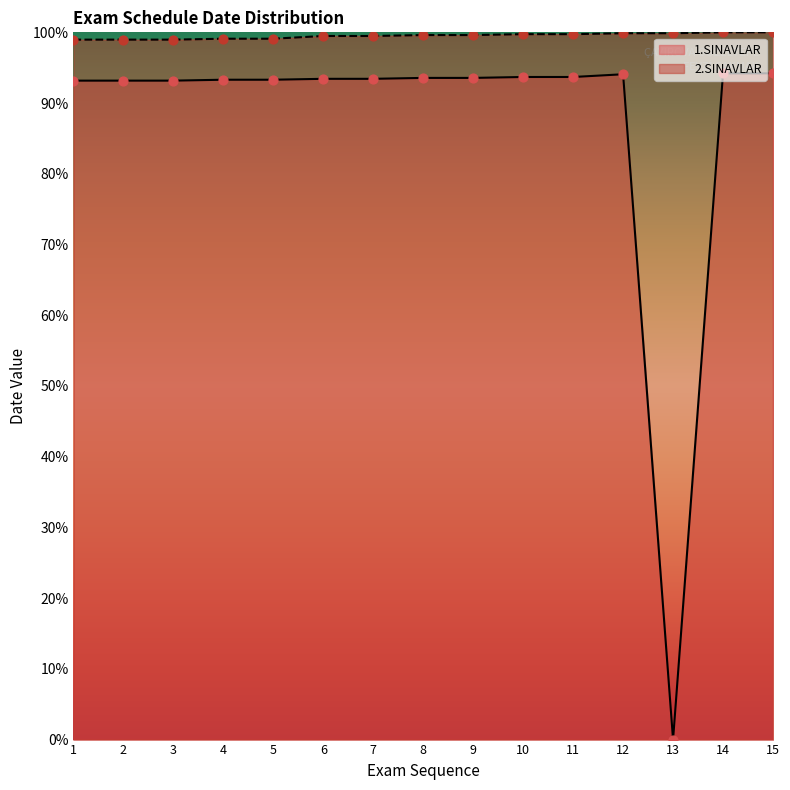

Which series has the largest total across all categories?

2.SINAVLAR